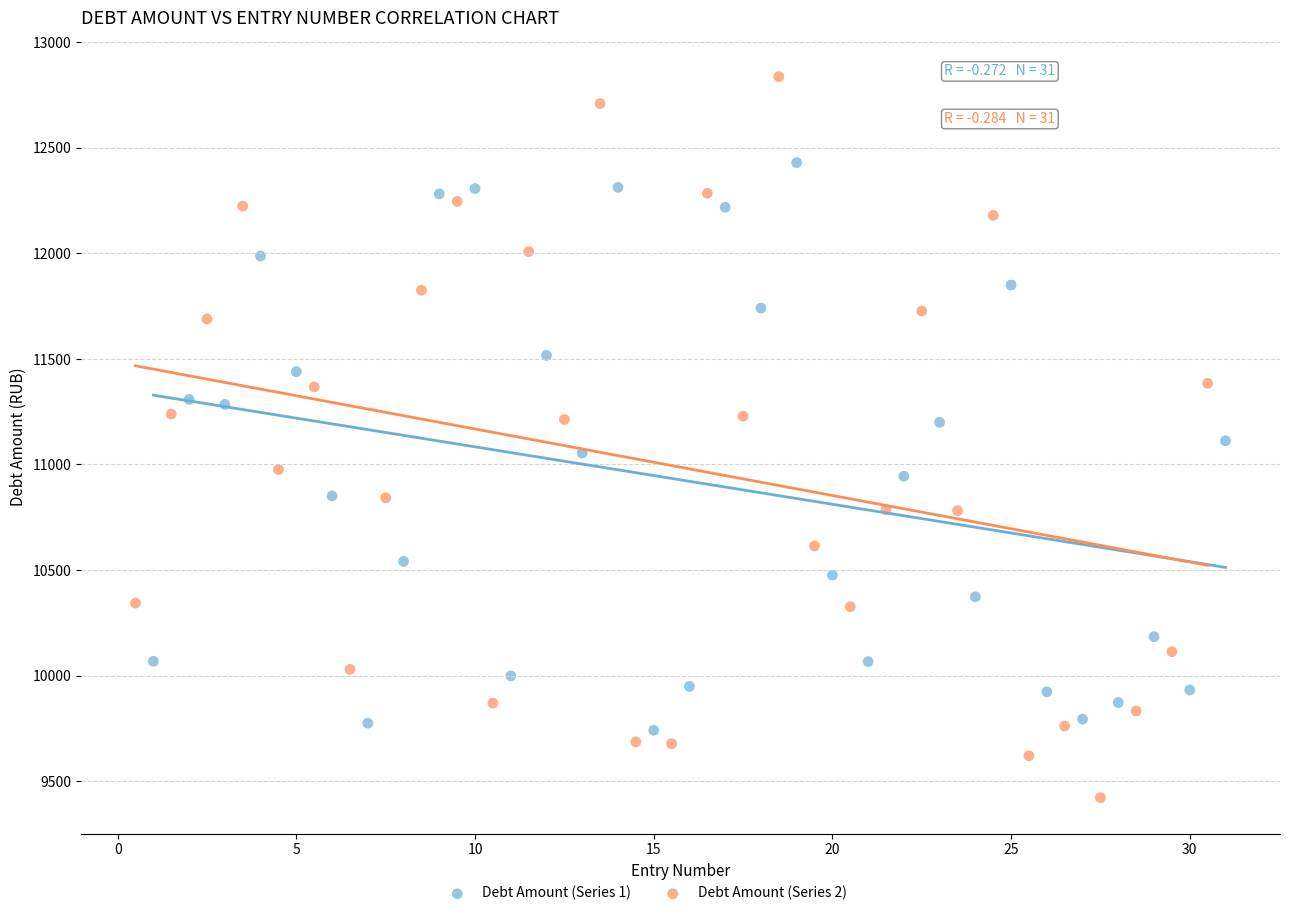

What are all the series names shown in the legend?

Debt Amount (Series 1), Debt Amount (Series 2)